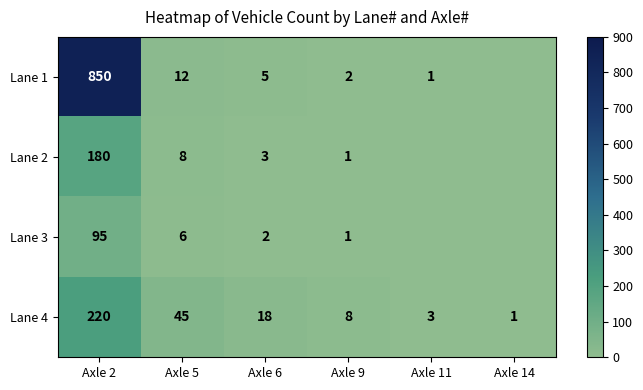

The value of Lane 1 at Axle 5 is 12. True or false?

True